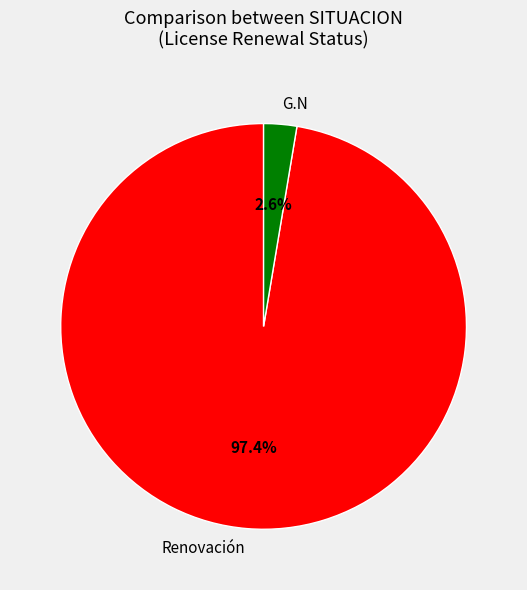

Combined, what portion of the pie is Renovación and G.N?

100.0%